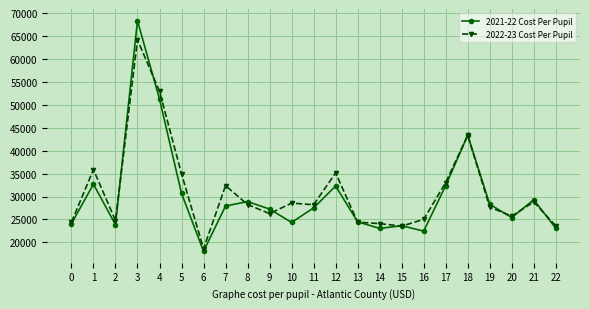

At which label does 2022-23 Cost Per Pupil reach its minimum?

6